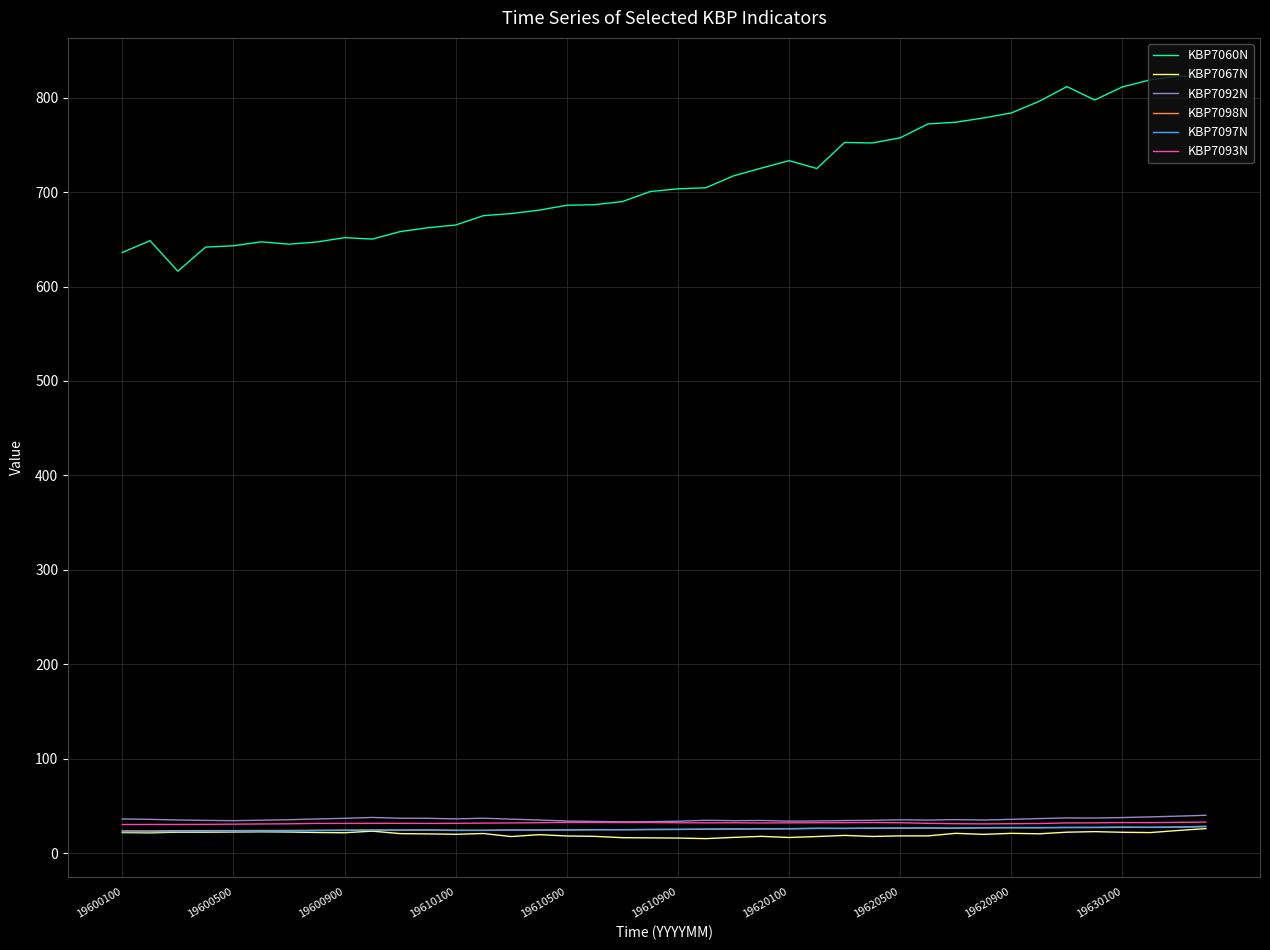

True or false: KBP7093N and KBP7060N intersect in this chart.

False